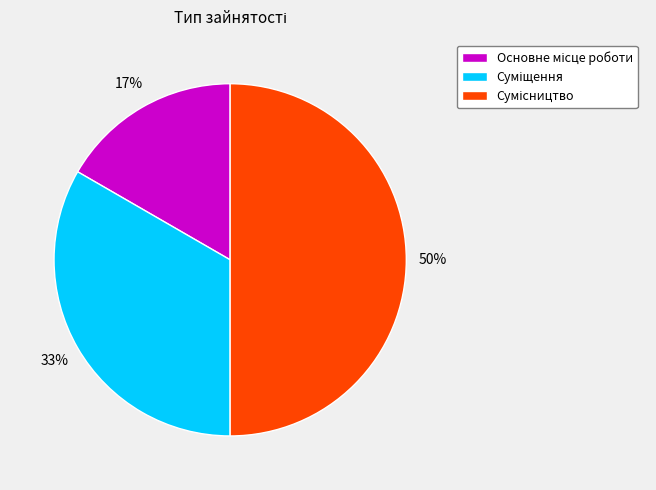

To the nearest percent, what is the average slice percentage?

33%